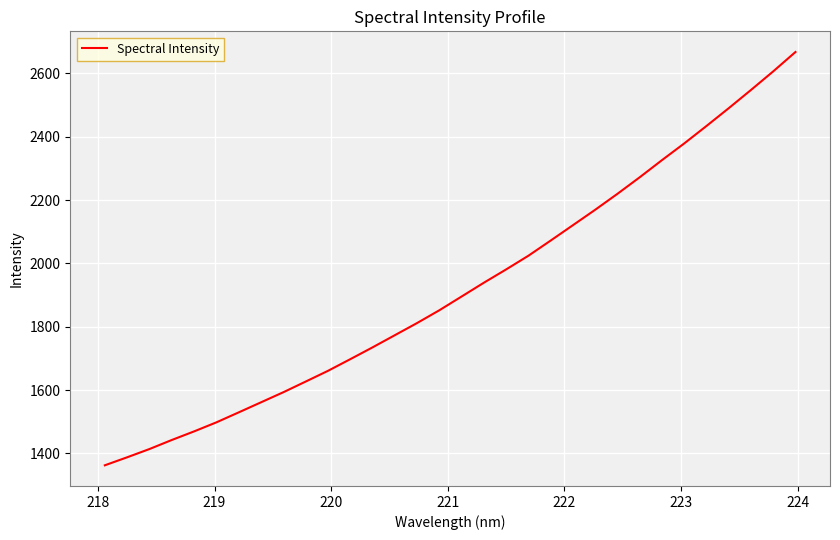

What is the average value?

1923.7